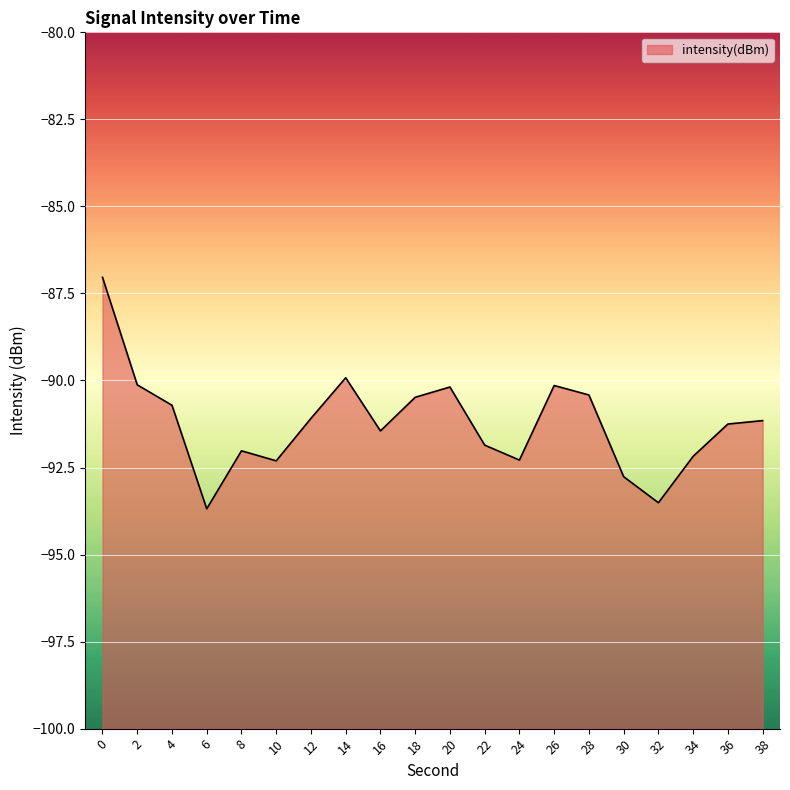

The value at 22 is -35.4. True or false?

False